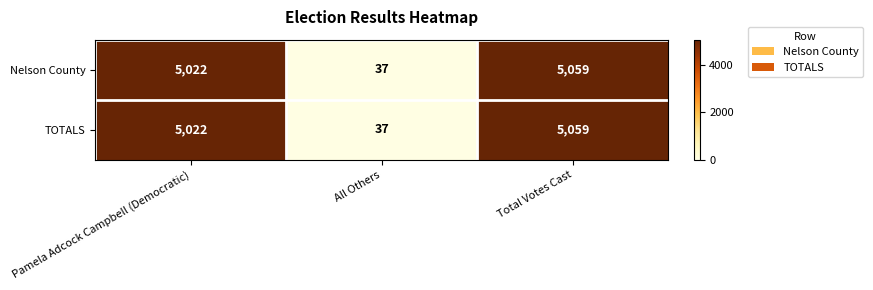

What is the approximate value of TOTALS at Total Votes Cast, to the nearest 10?

5060